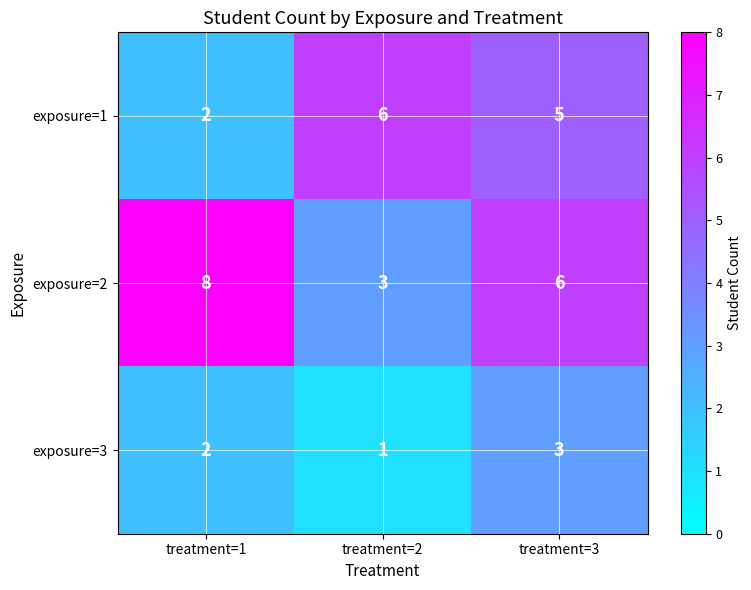

At which category is the sum across all series the highest?

treatment=3